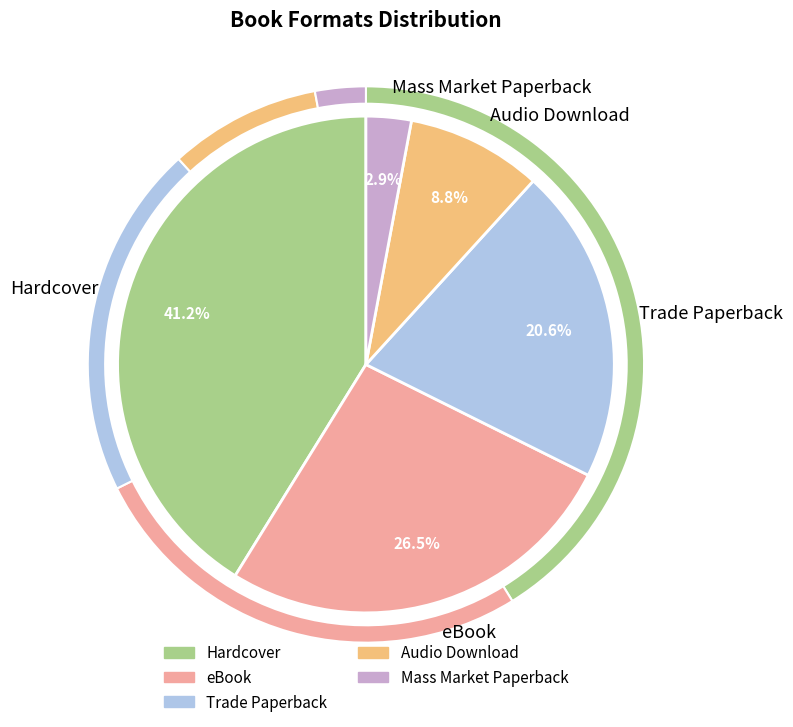

What is the change in value from eBook to Mass Market Paperback?

-8